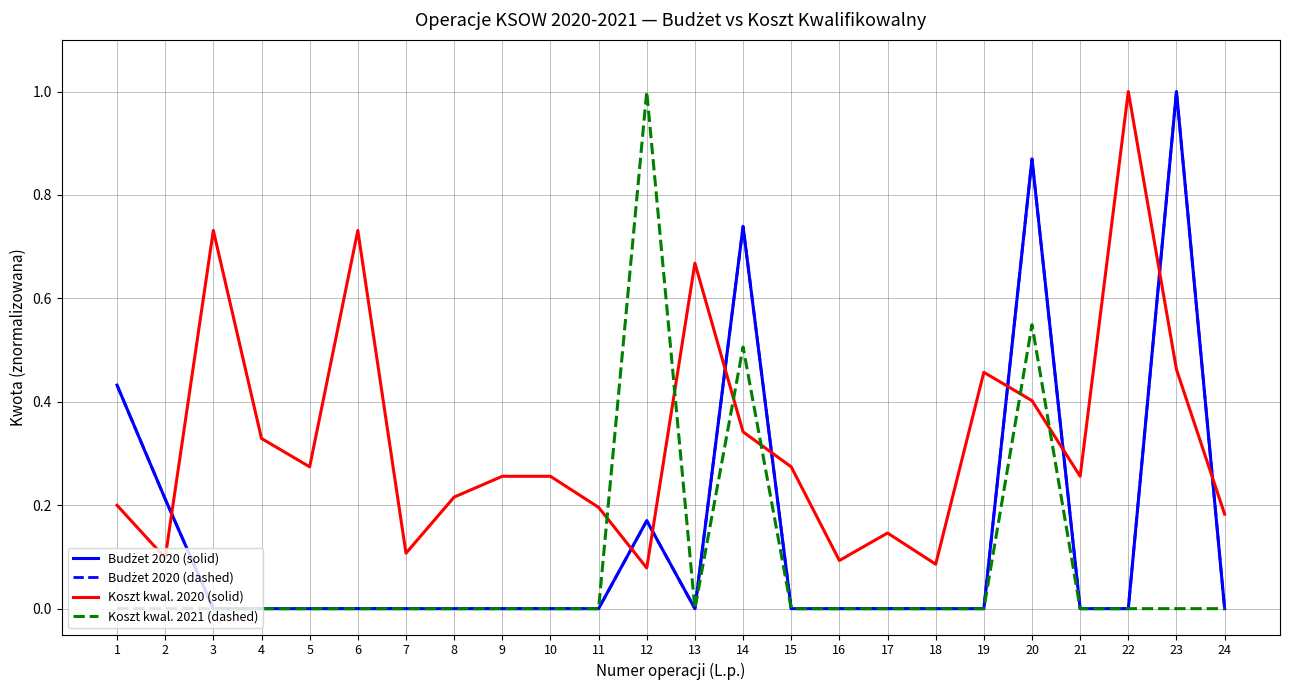

Does the chart have visible grid lines?

Yes